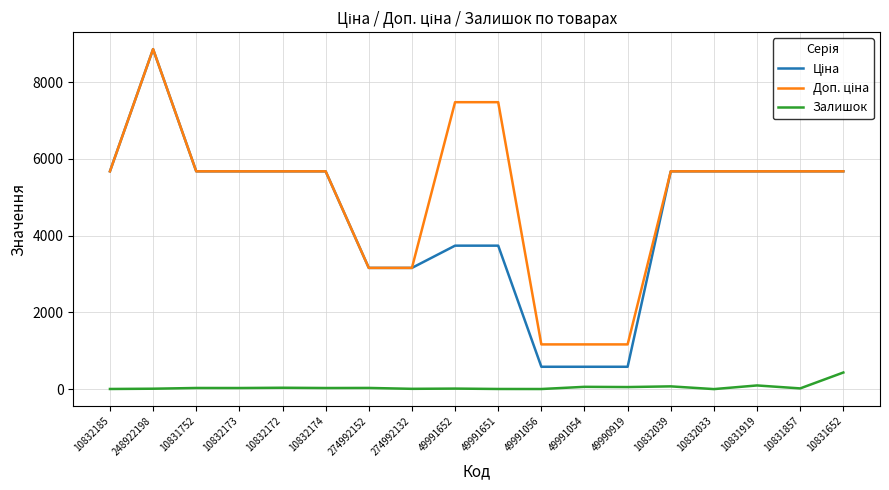

Is it true that Залишок equals 3.0 at 49991056?

True